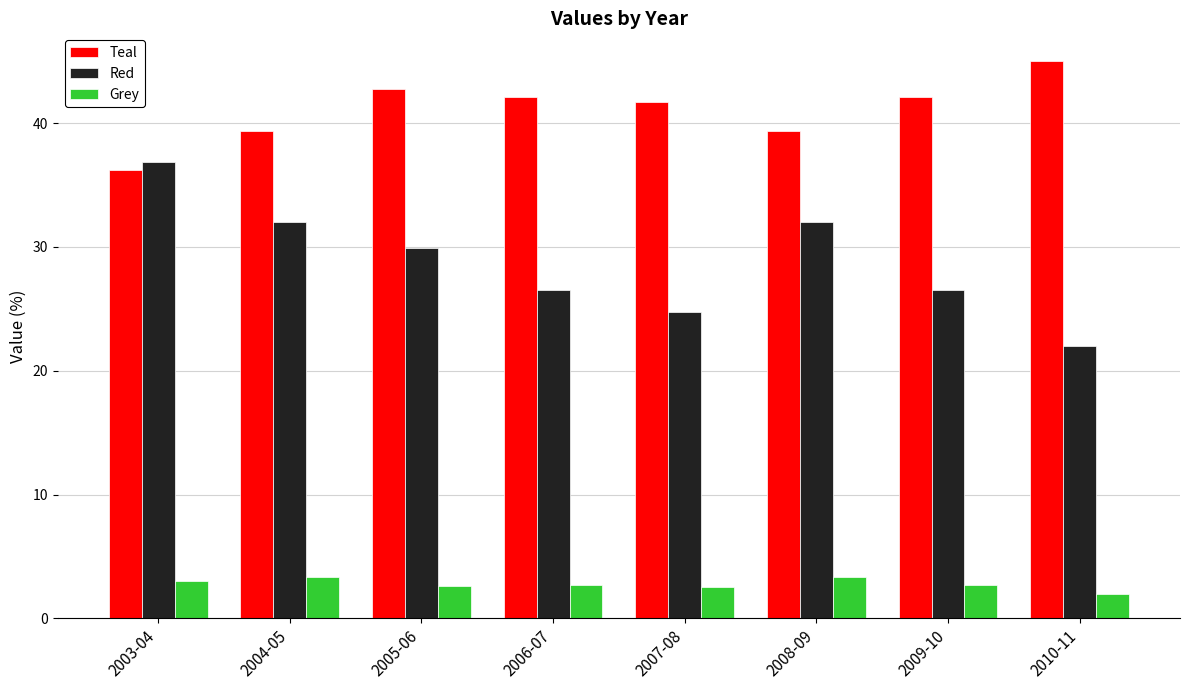

List the series in order of their peak value, lowest first.

Grey, Red, Teal